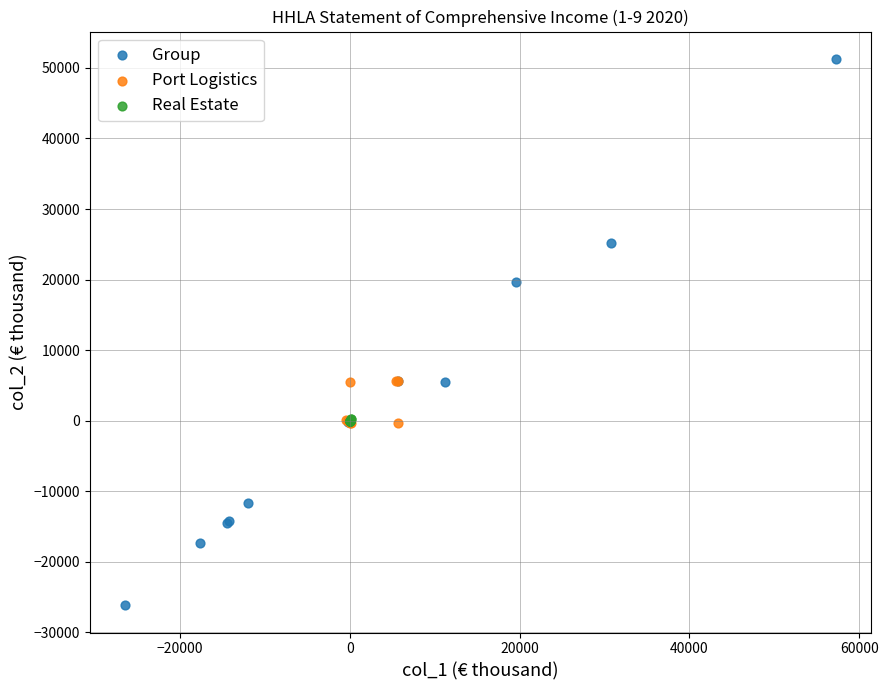

Which series has the largest Y range (max minus min)?

Group